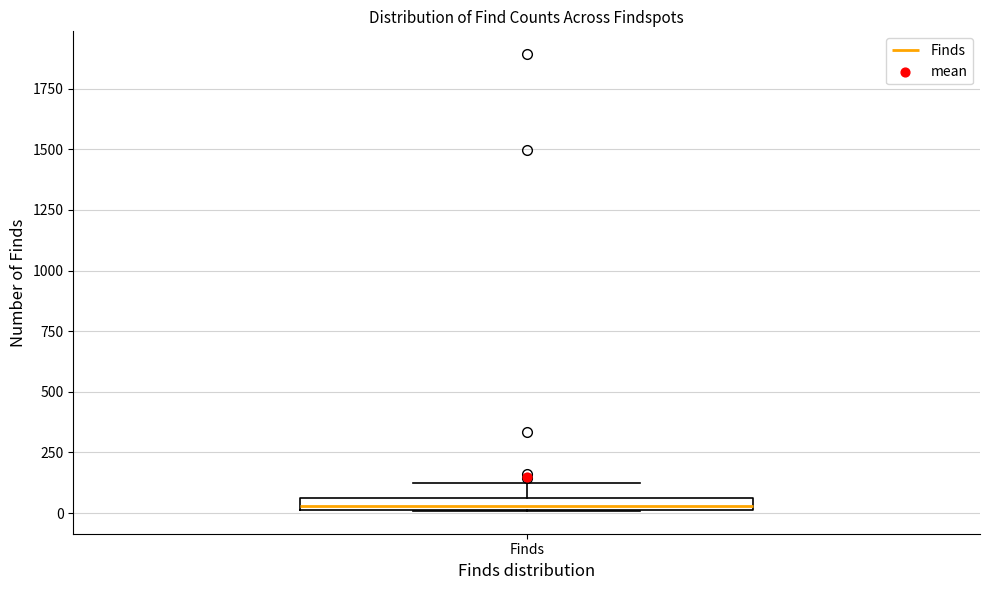

Where is the lower edge of the box for Finds on the y-axis? The values are not printed on the chart, so give them approximately, as read against the axis.

0